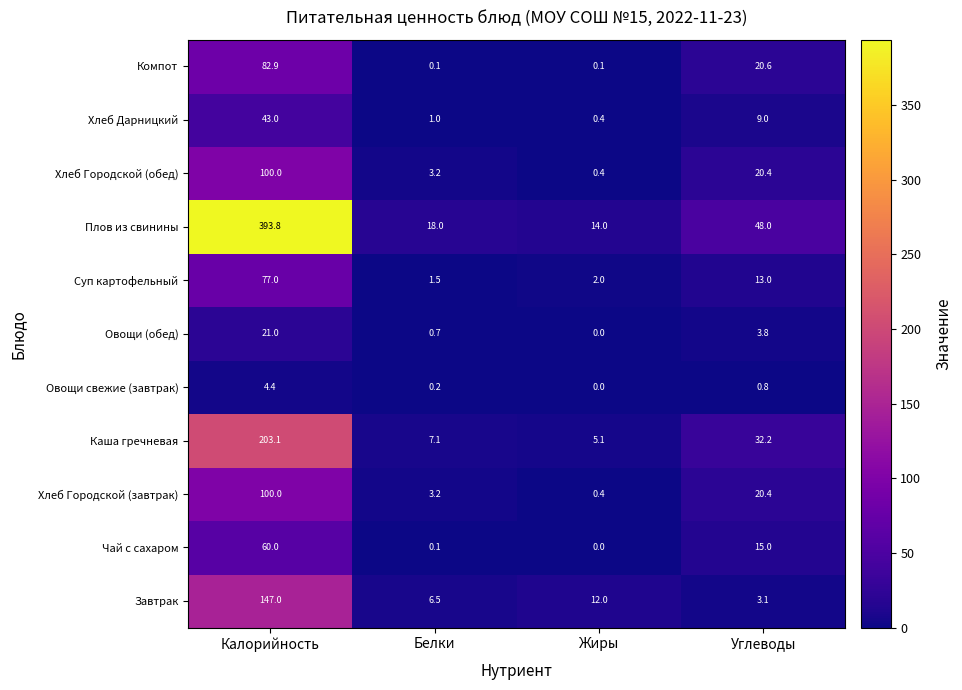

List the labels in order of Овощи (обед) value, smallest first.

Жиры, Белки, Углеводы, Калорийность